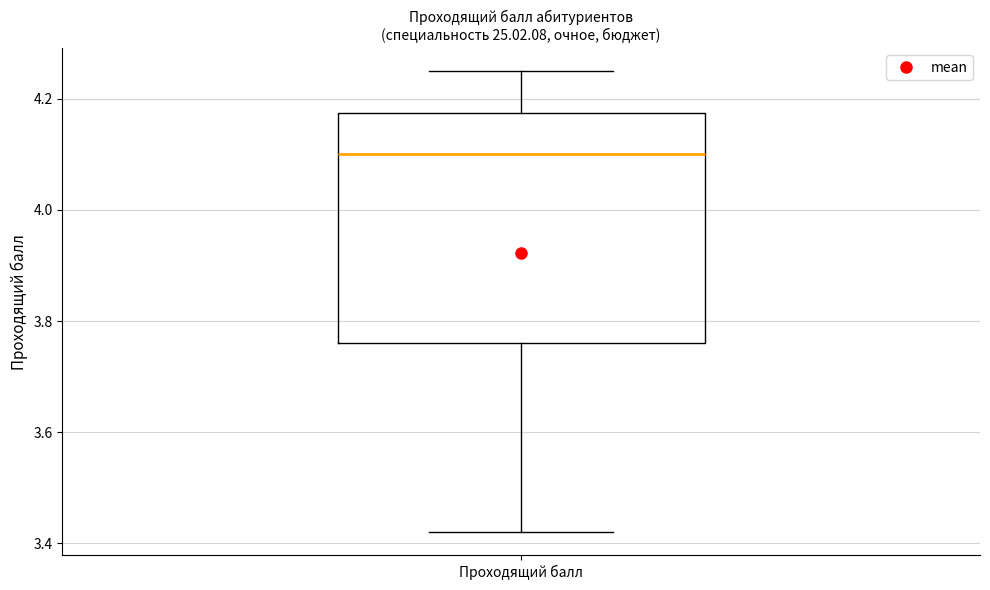

Transcribe this box plot: give where the median line is, the range the box spans, and where the two whiskers end, as read against the y-axis. The values are not printed on the chart, so give them approximately, as read against the axis.

median 4.10, box 3.76 to 4.18, whiskers 3.42 to 4.26